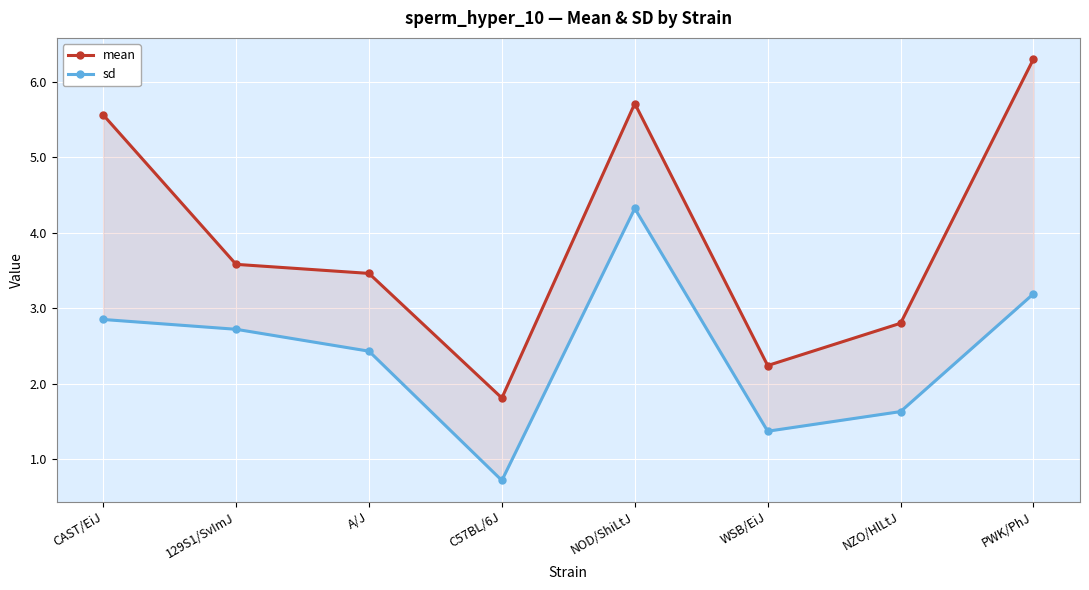

True or false: mean has a value of 2.1 at CAST/EiJ.

False